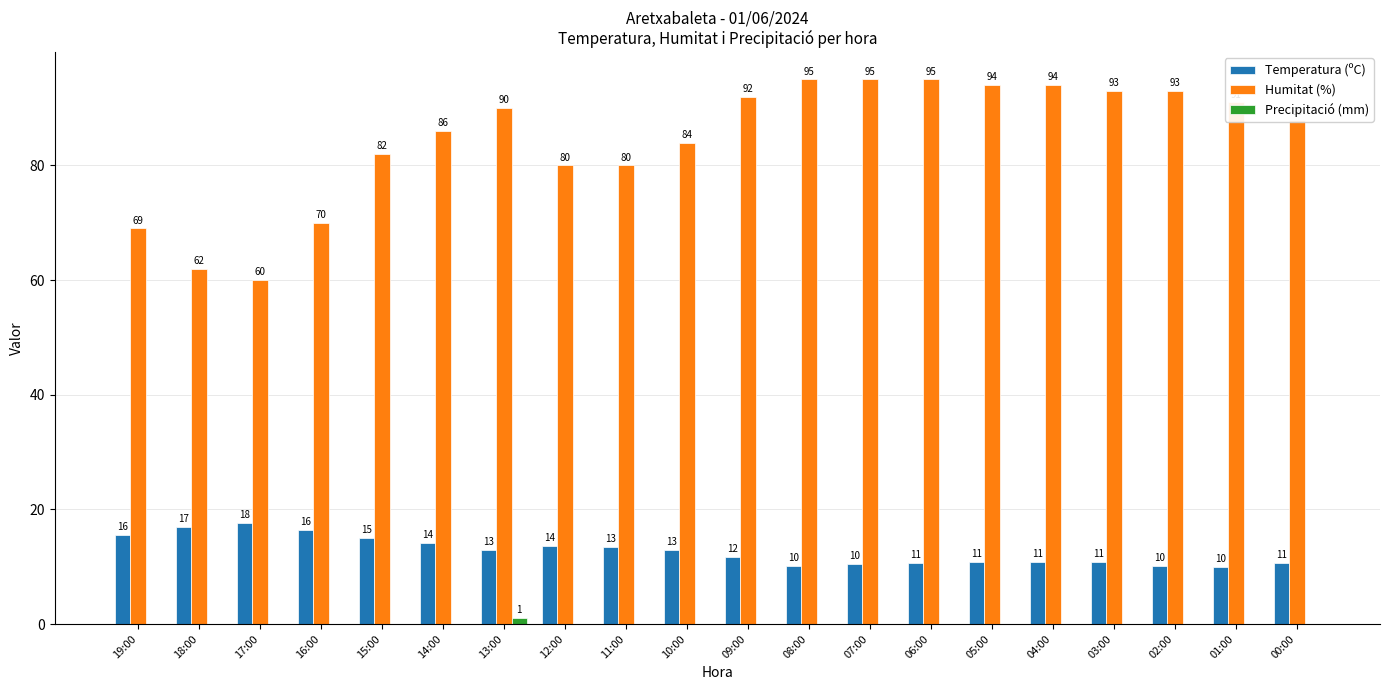

True or false: Humitat (%) has a value of 49.5 at 11:00.

False